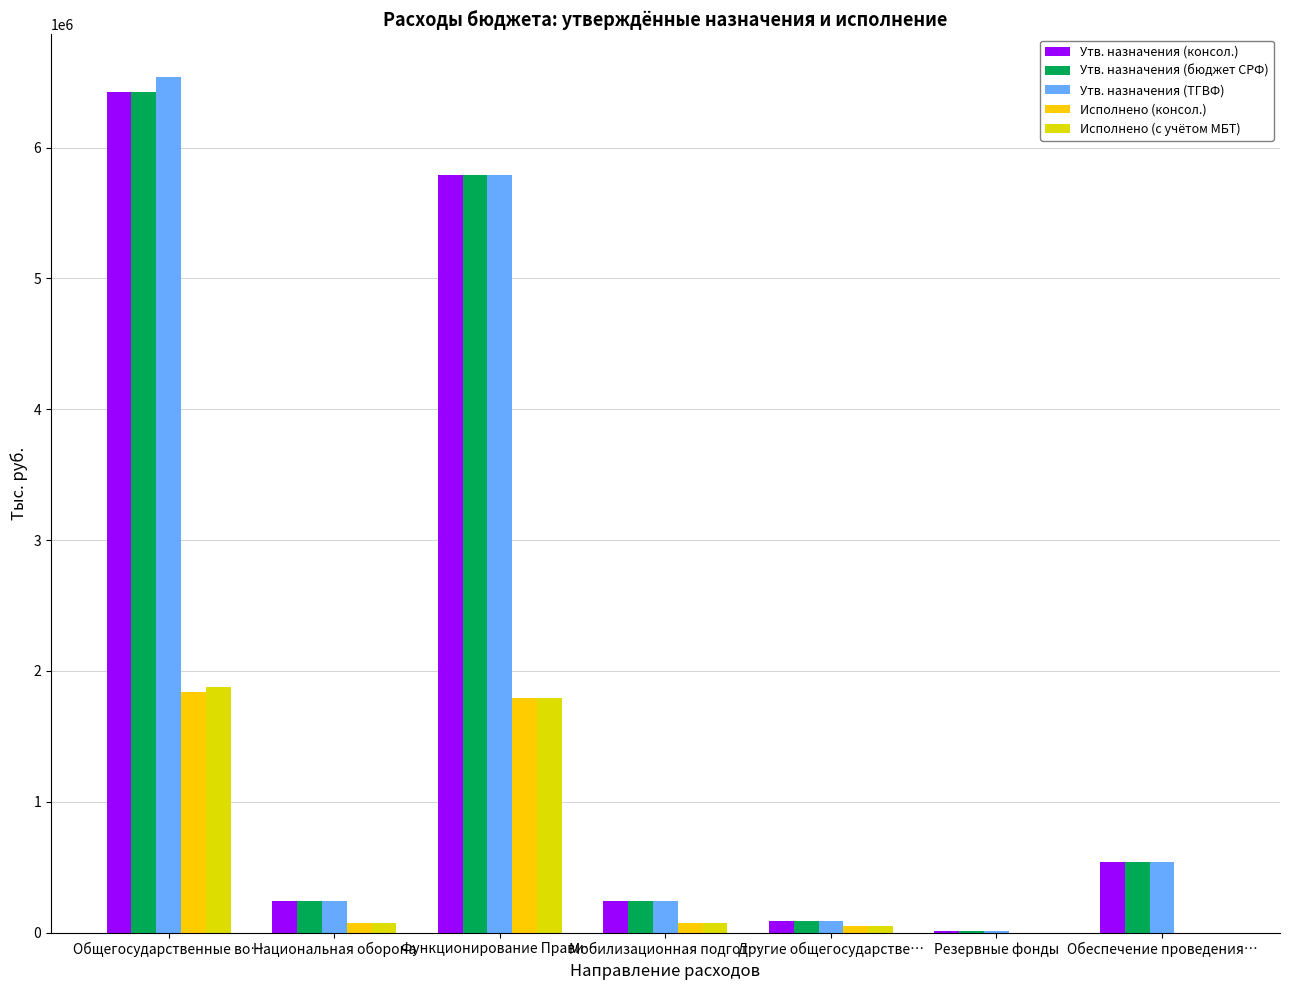

How many values in the Исполнено (консол.) series exceed 75514?

4